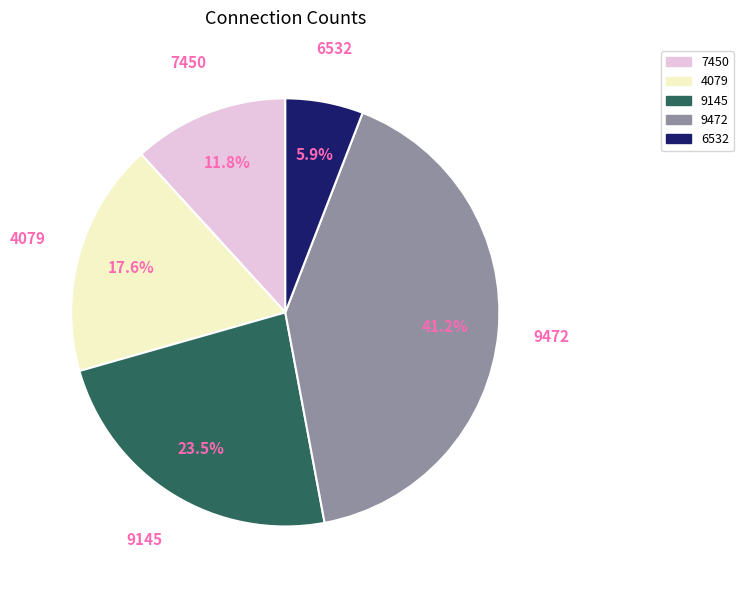

Does 9145 represent more than half of the total?

No